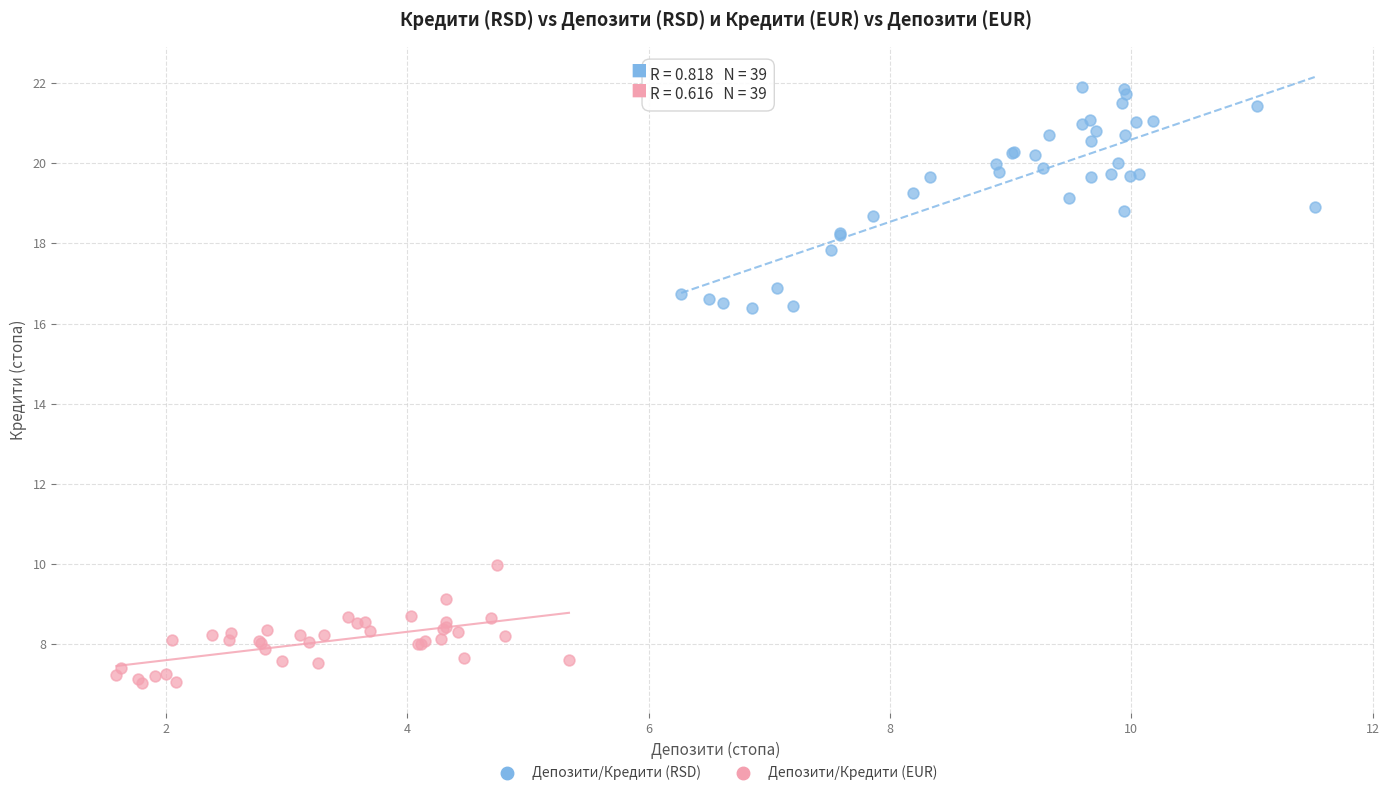

Which series has the widest spread of Y values?

Депозити/Кредити (RSD)